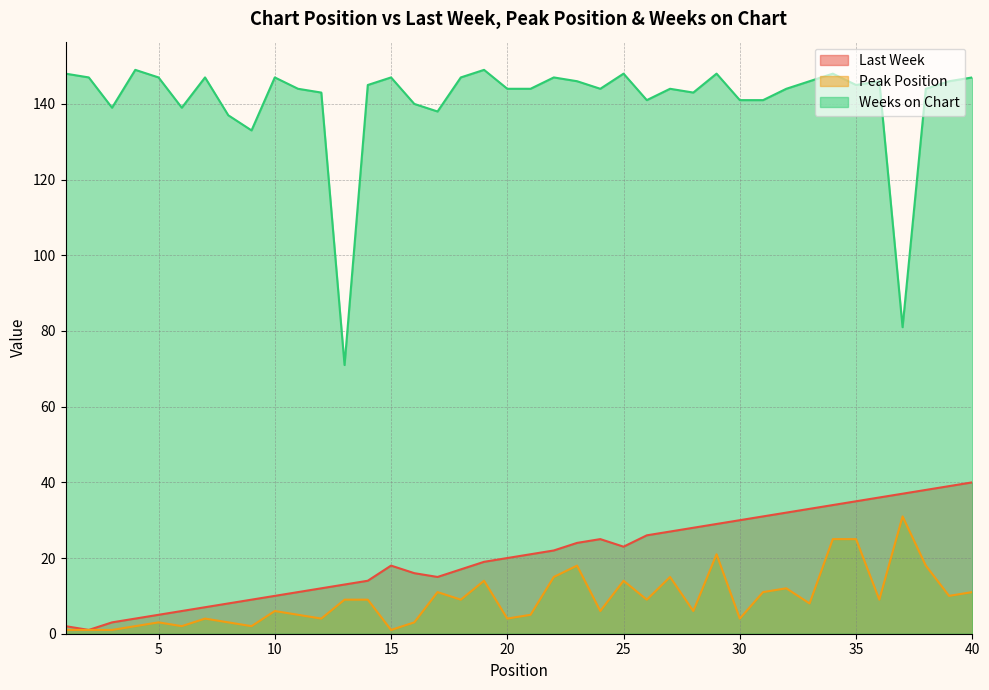

Where does the Last Week series first go above 21?

22